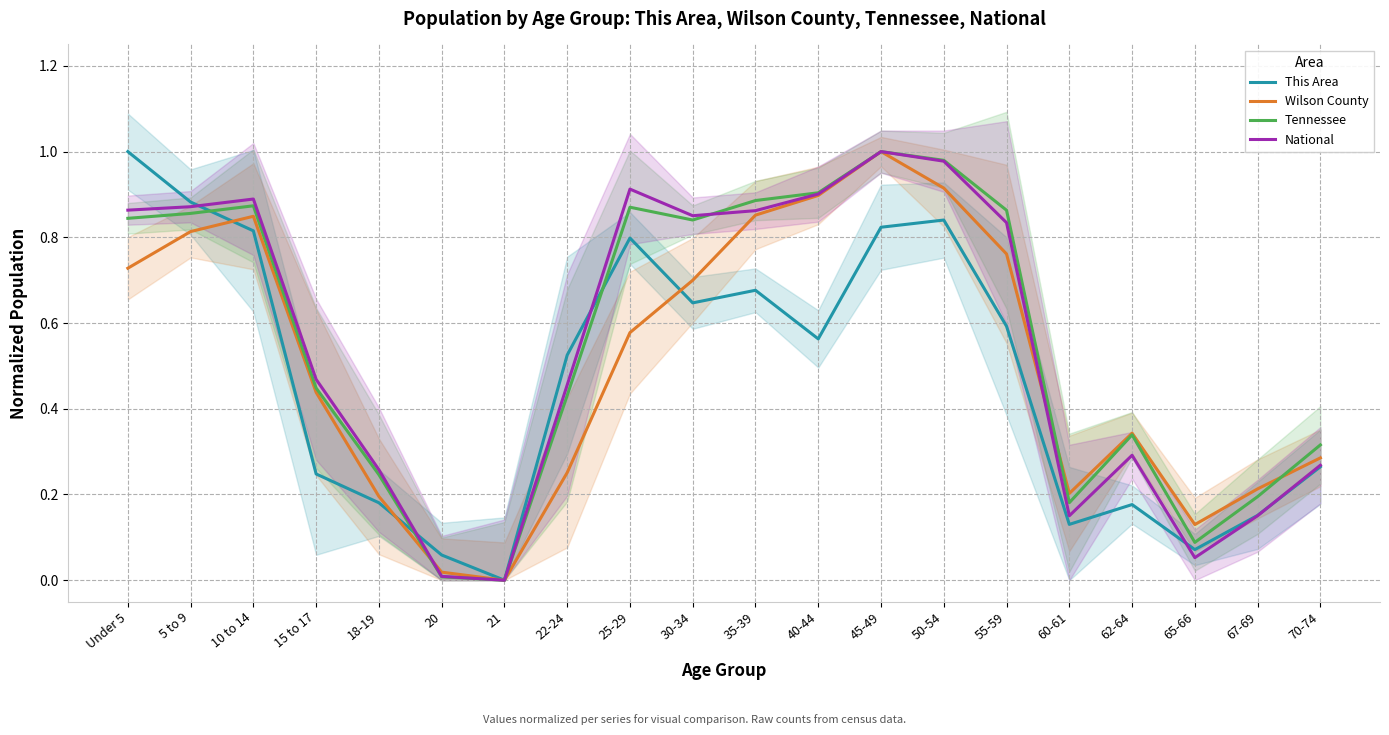

True or false: National and Wilson County cross at least once.

True